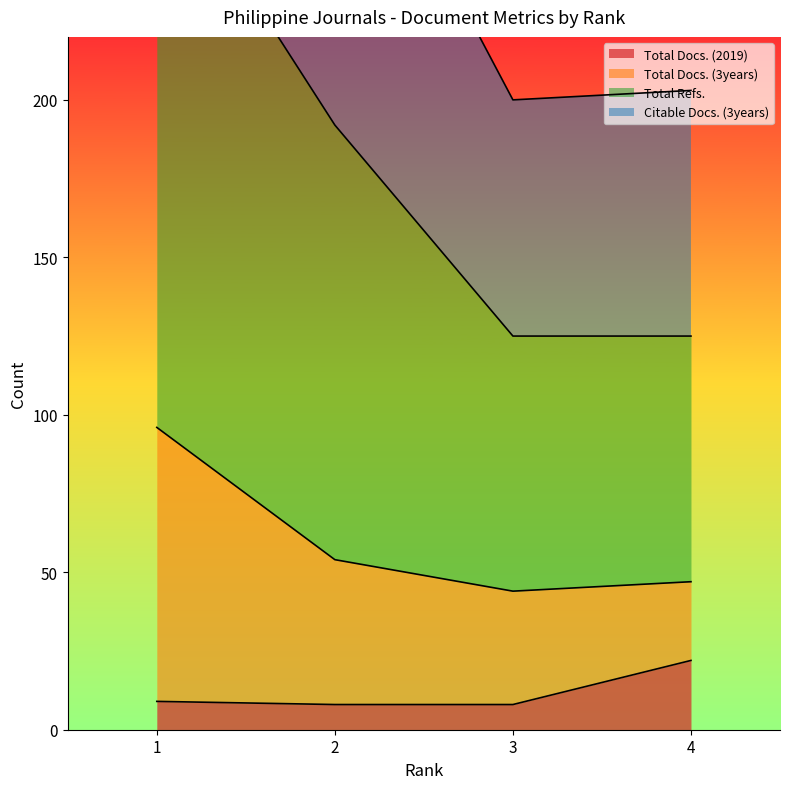

True or false: Citable Docs. (3years) and Total Docs. (2019) intersect in this chart.

False